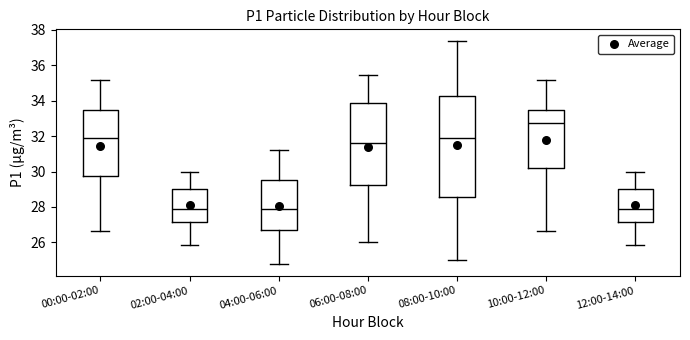

Reading left to right, transcribe this box plot: for each box, give where its median line is, the range the box spans, and where its two whiskers end, as read against the y-axis. The values are not printed on the chart, so give them approximately, as read against the axis.

00:00-02:00: median 31.8, box 29.8 to 33.4, whiskers 26.6 to 35.2
02:00-04:00: median 28.0, box 27.2 to 29.0, whiskers 25.8 to 30.0
04:00-06:00: median 28.0, box 26.8 to 29.6, whiskers 24.8 to 31.2
06:00-08:00: median 31.6, box 29.2 to 33.8, whiskers 26.0 to 35.4
08:00-10:00: median 31.8, box 28.6 to 34.2, whiskers 25.0 to 37.4
10:00-12:00: median 32.8, box 30.2 to 33.4, whiskers 26.6 to 35.2
12:00-14:00: median 28.0, box 27.2 to 29.0, whiskers 25.8 to 30.0